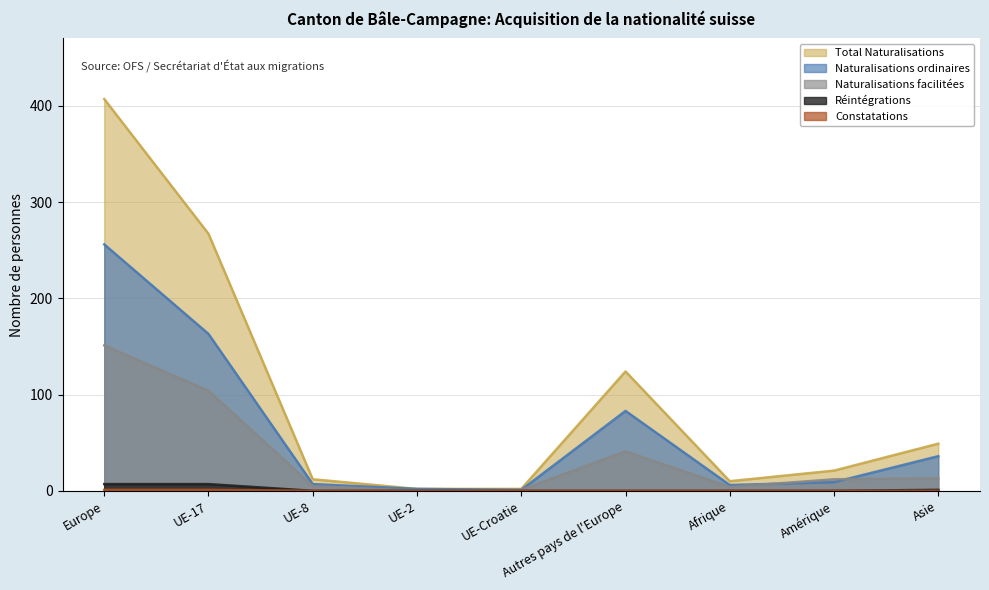

What position from the right is UE-2?

6